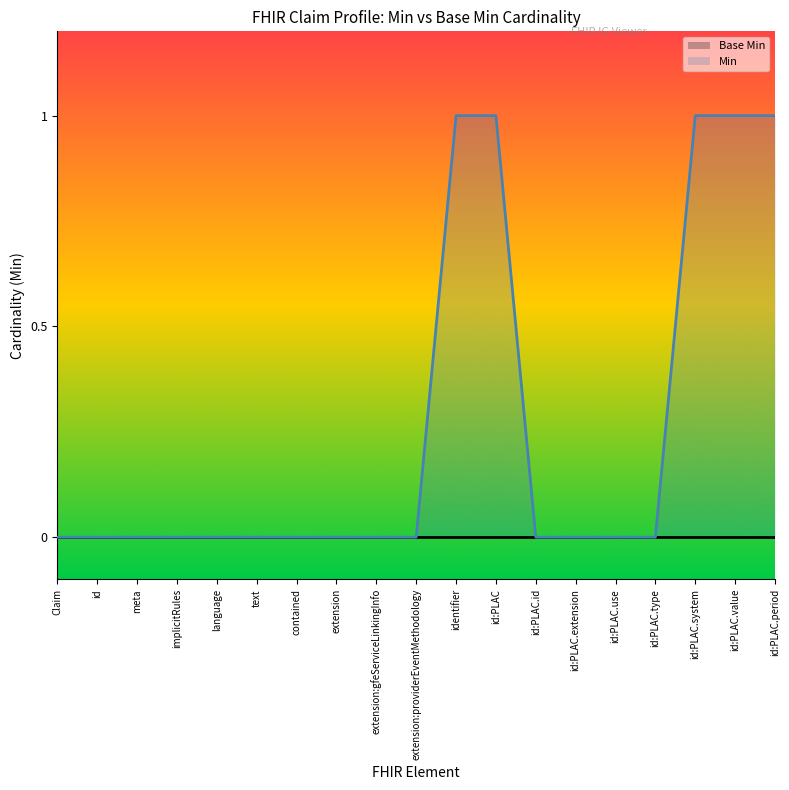

True or false: Min line has a value of 0 at extension.

True